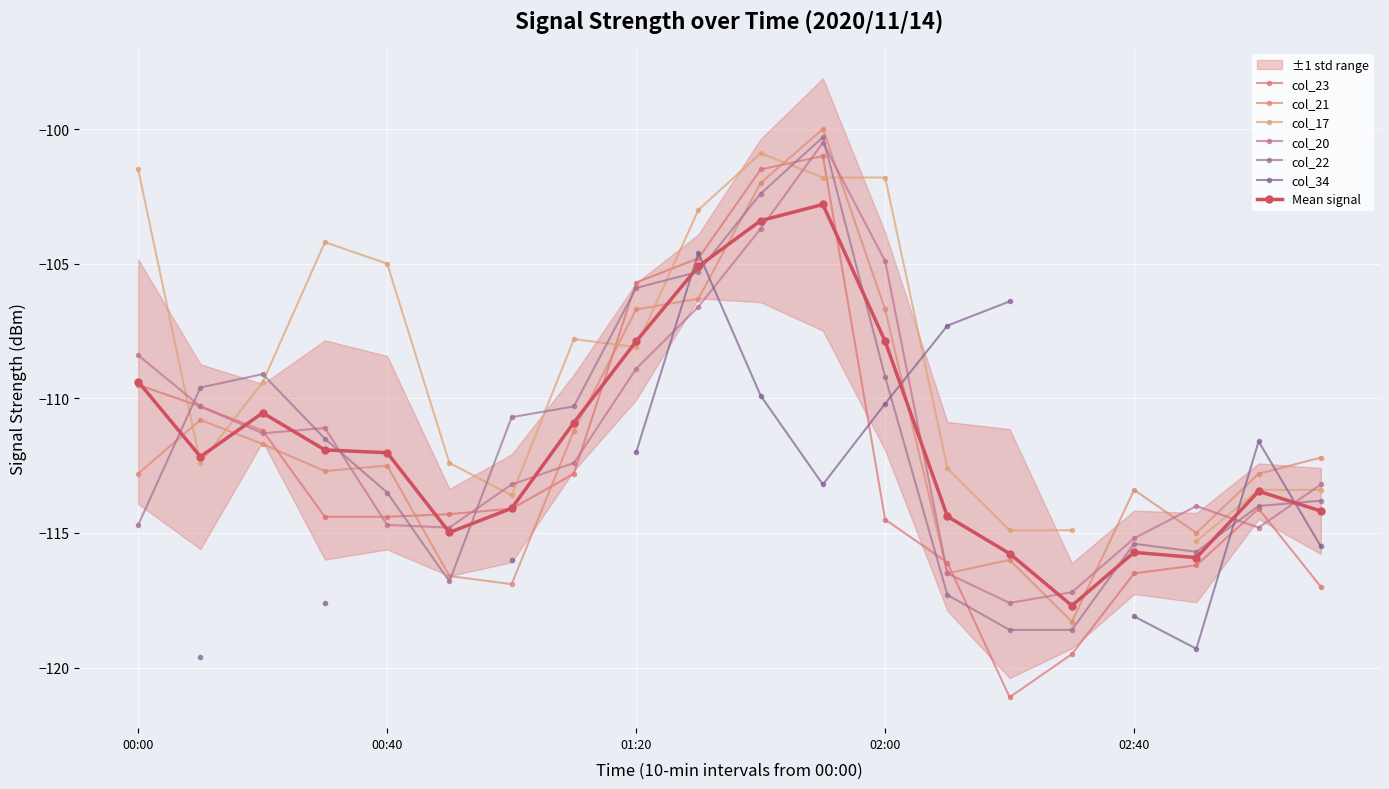

Is it true that col_20 equals -111.1 at 2020/11/14 00:30?

True